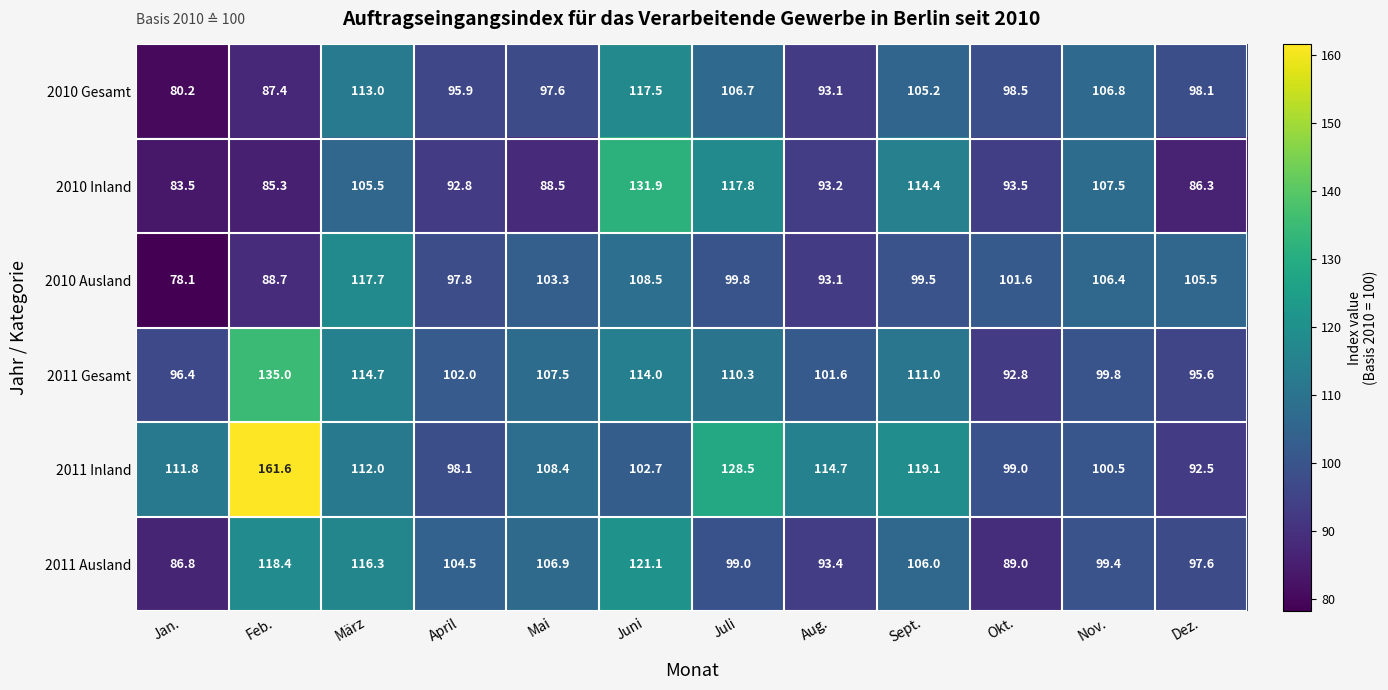

What is the minimum value shown in the chart?

78.1